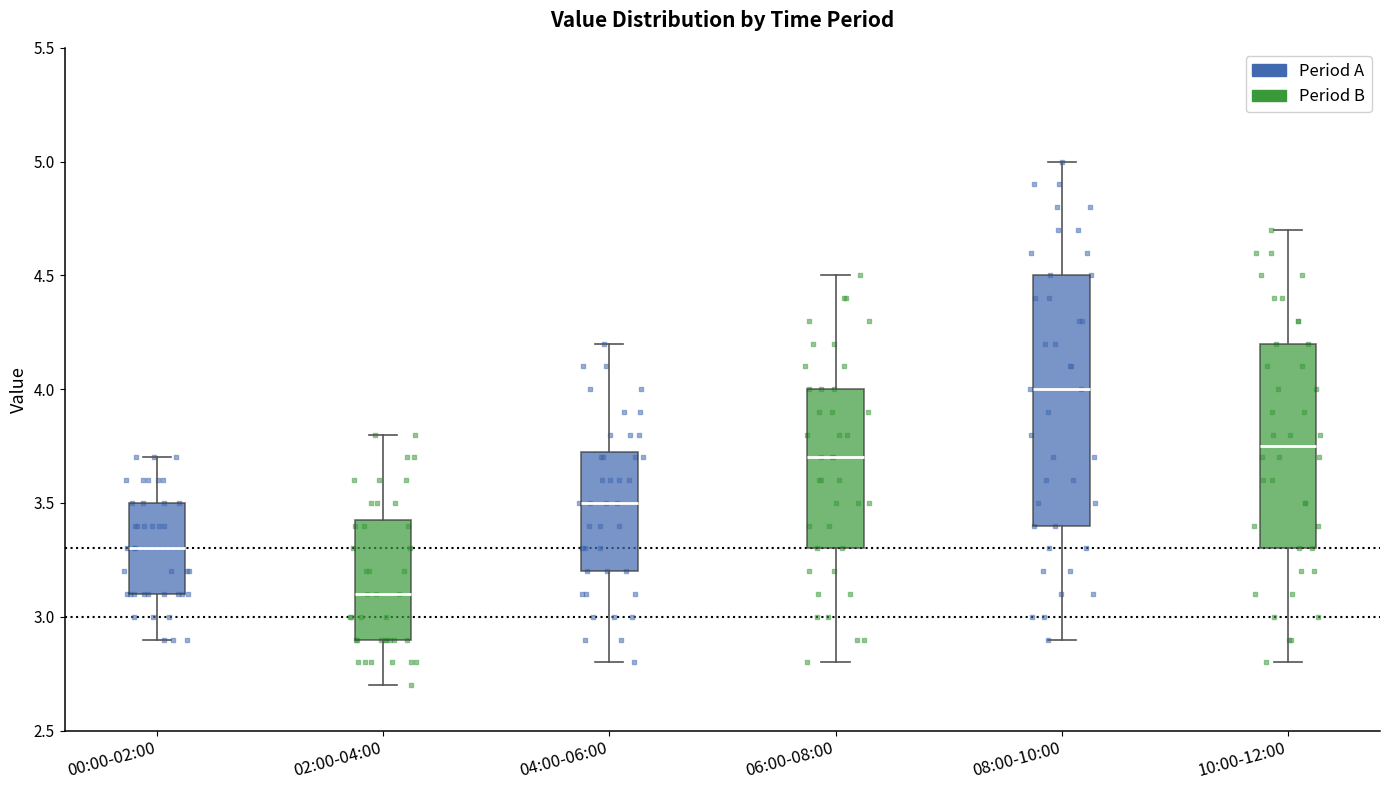

Reading left to right, transcribe this box plot: for each box, give where its median line is, the range the box spans, and where its two whiskers end, as read against the y-axis. The values are not printed on the chart, so give them approximately, as read against the axis.

00:00-02:00: median 3.30, box 3.10 to 3.50, whiskers 2.90 to 3.70
02:00-04:00: median 3.10, box 2.90 to 3.45, whiskers 2.70 to 3.80
04:00-06:00: median 3.50, box 3.20 to 3.75, whiskers 2.80 to 4.20
06:00-08:00: median 3.70, box 3.30 to 4.00, whiskers 2.80 to 4.50
08:00-10:00: median 4.00, box 3.40 to 4.50, whiskers 2.90 to 5.00
10:00-12:00: median 3.75, box 3.30 to 4.20, whiskers 2.80 to 4.70